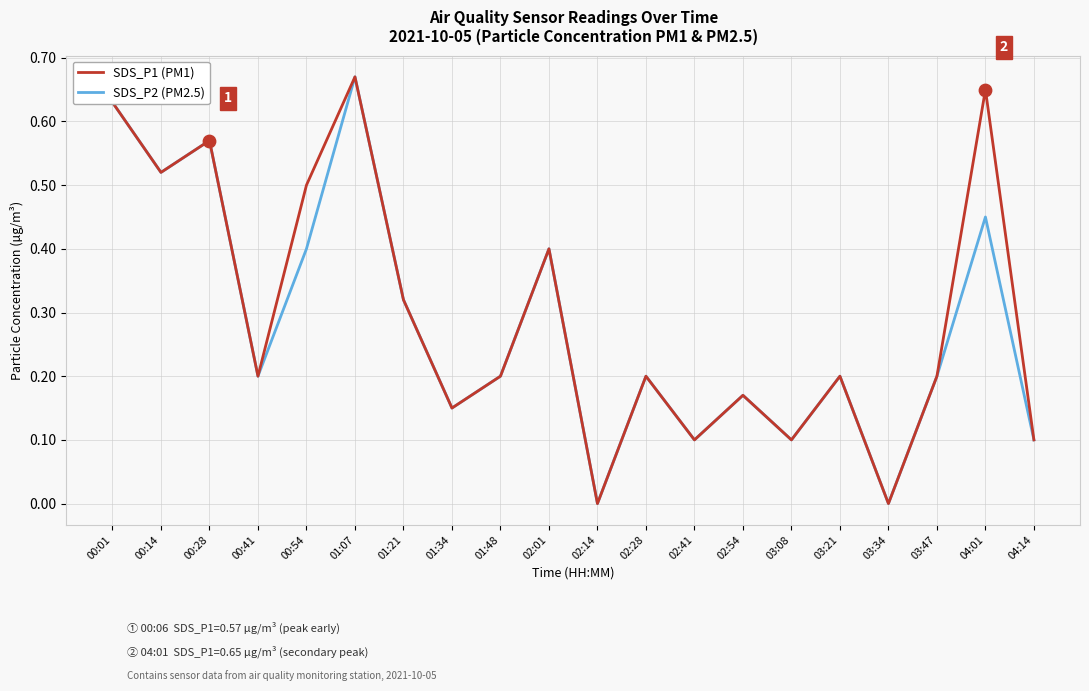

Is the value of SDS_P2 (PM2.5) at 00:14 greater than the value of SDS_P1 (PM1) at 01:34?

Yes